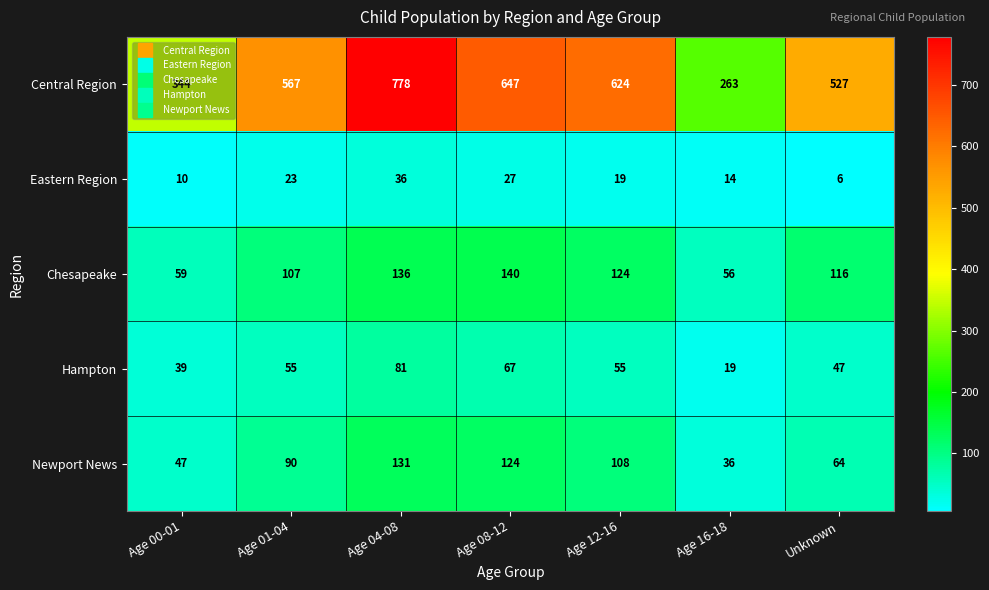

The Newport News series shows 85 at Age 04-08. True or false?

False